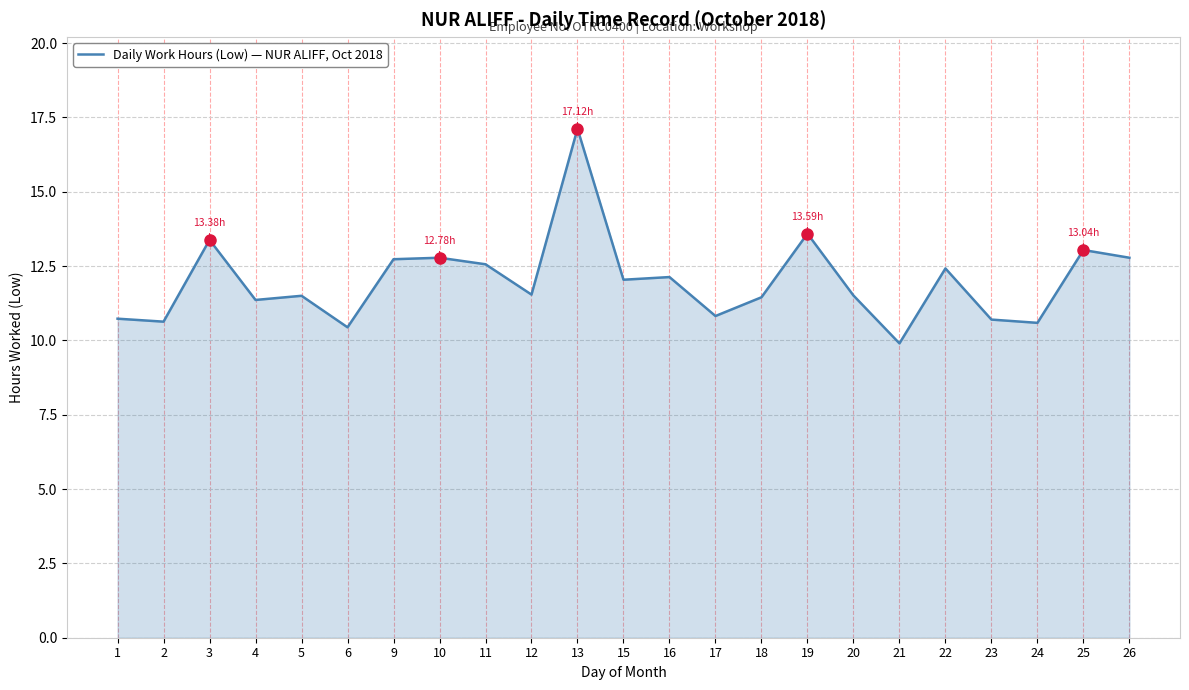

What is the greatest value displayed?

17.1